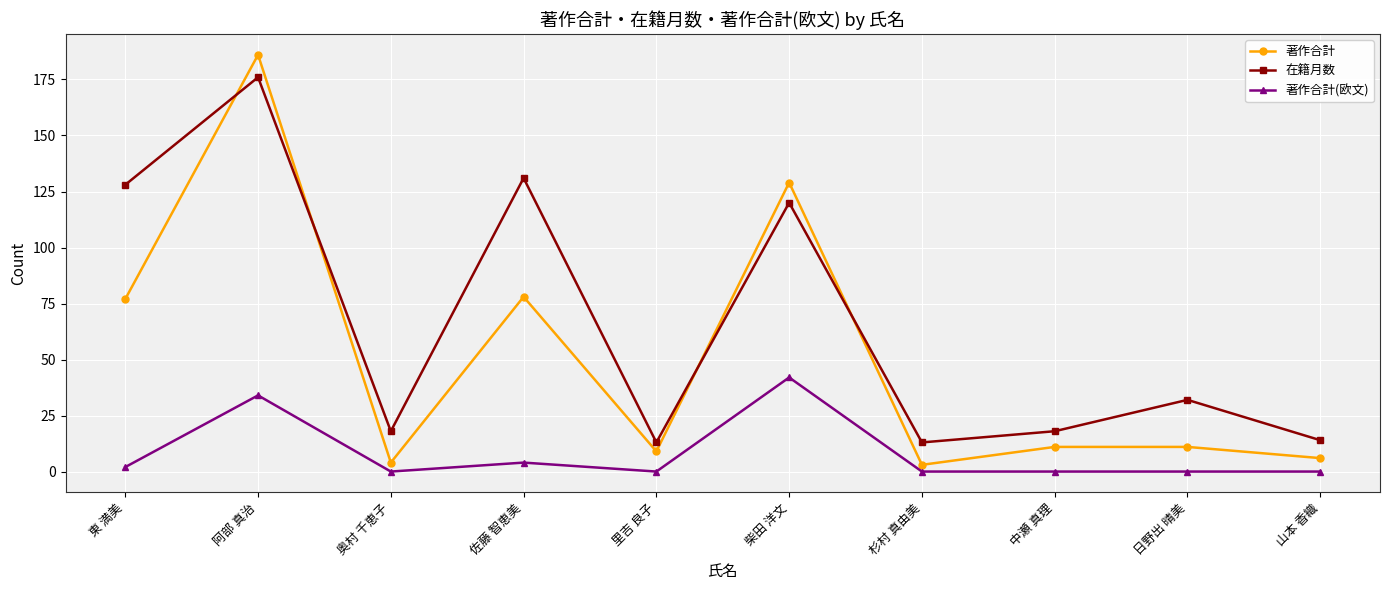

What is the highest value of the 著作合計(欧文) series?

42